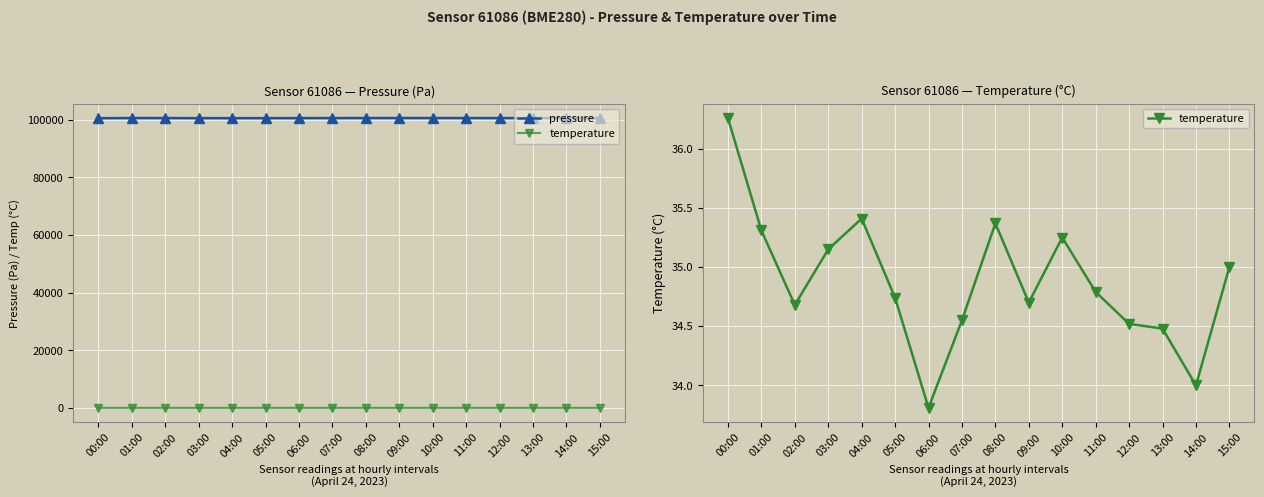

Is the value of temperature at 15:00 greater than the value of pressure at 11:00?

No